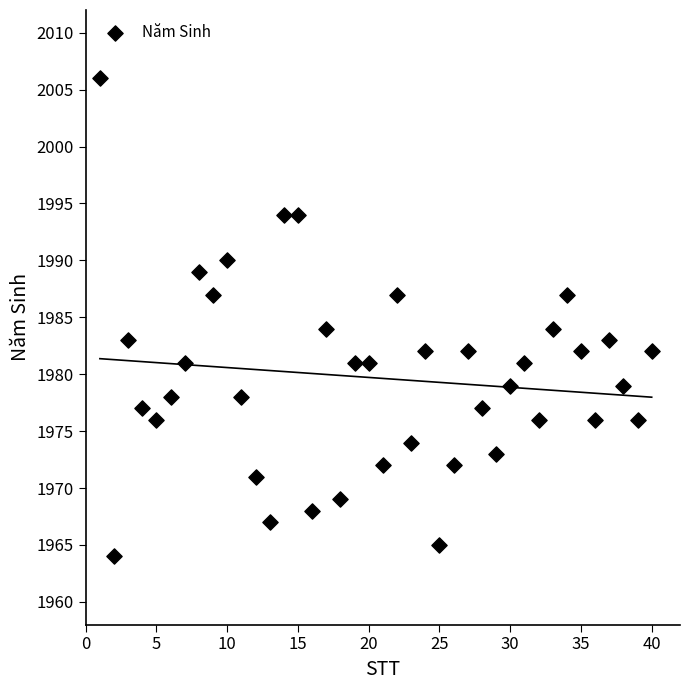

What is the range of X values (max minus min)?

39